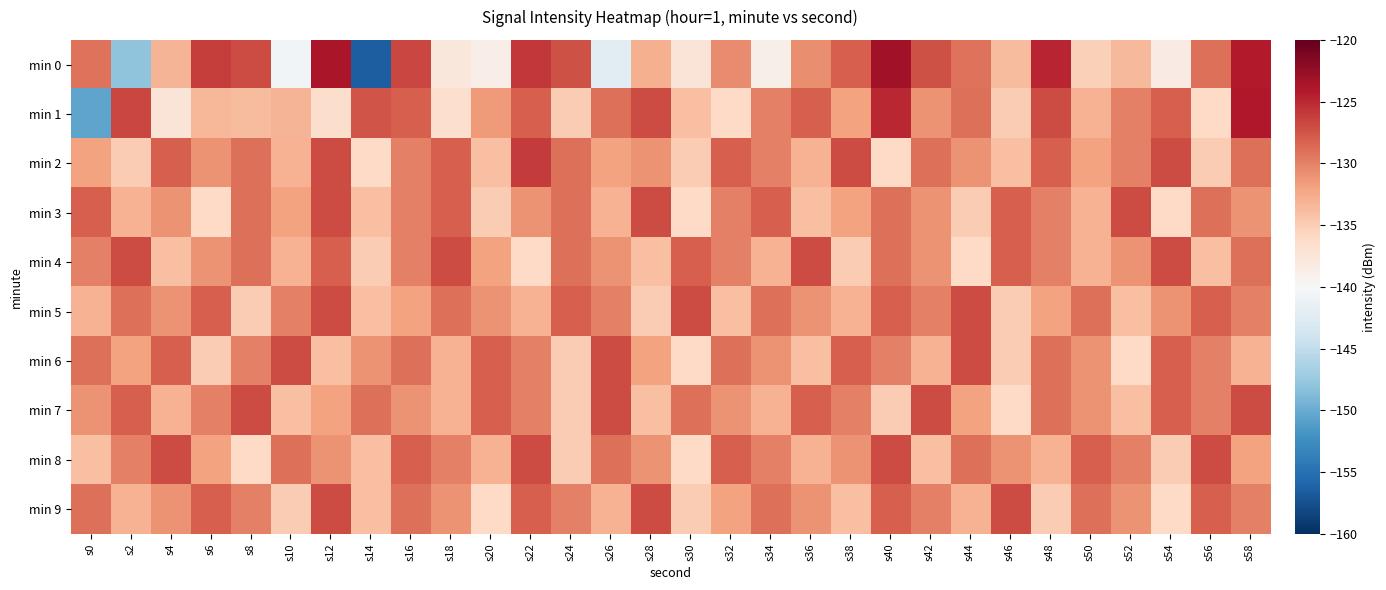

What is the spread (max minus min) of values at s52?

9.0